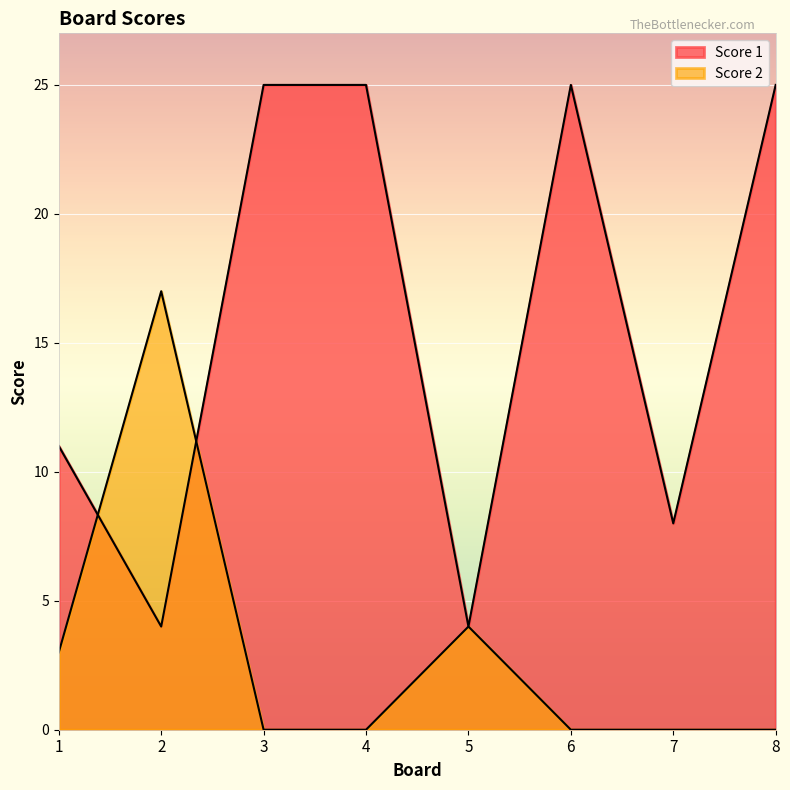

How many data points in Score 1 are less than 25?

4